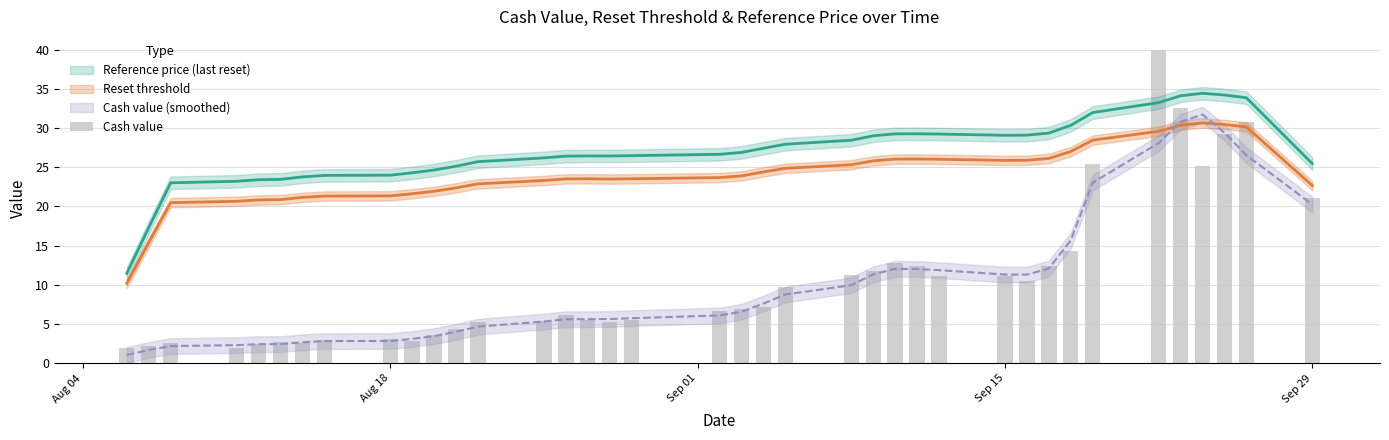

What is the value of the 29th bar from the left?

10.5